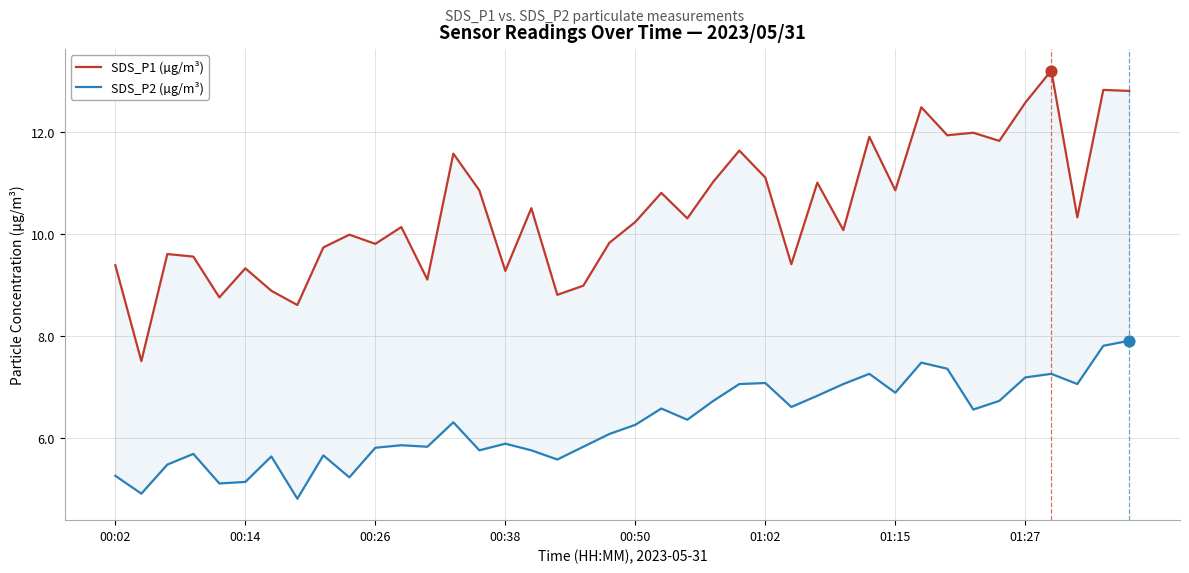

Is the value of SDS_P2 (µg/m³) at 37 greater than the value of SDS_P1 (µg/m³) at 31?

No